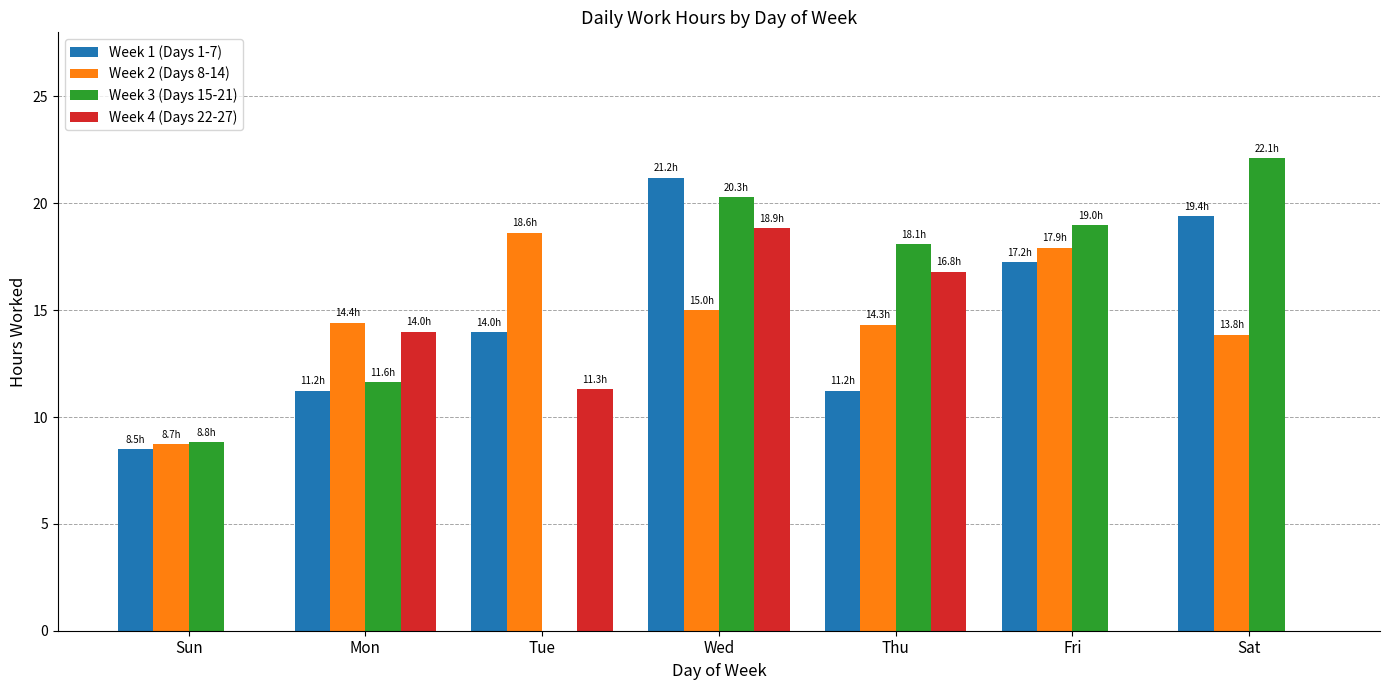

Does the chart contain stacked bars?

No